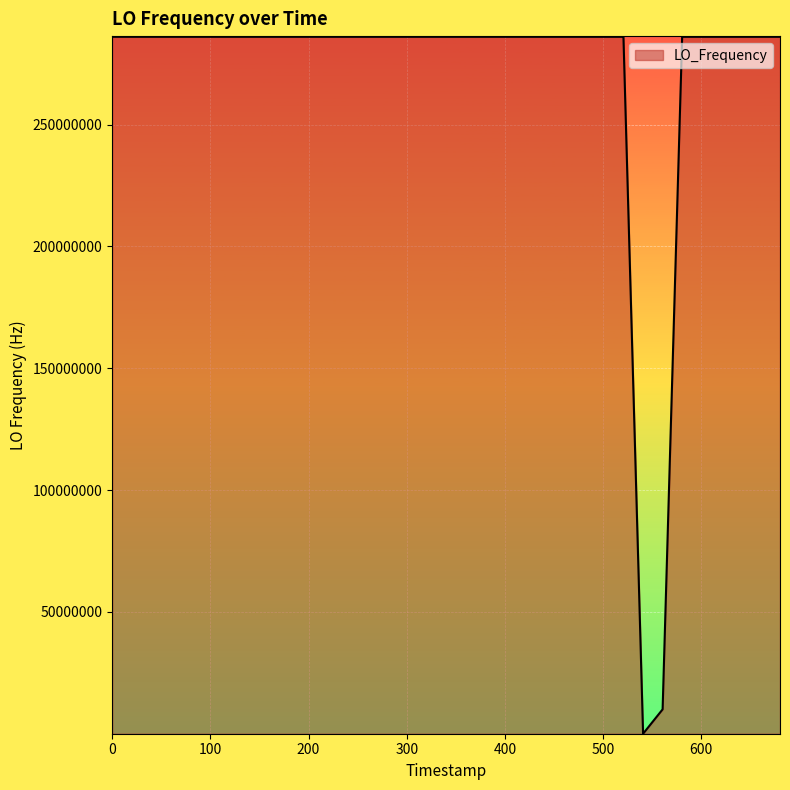

What is the difference between the maximum and minimum values?

286044691.8